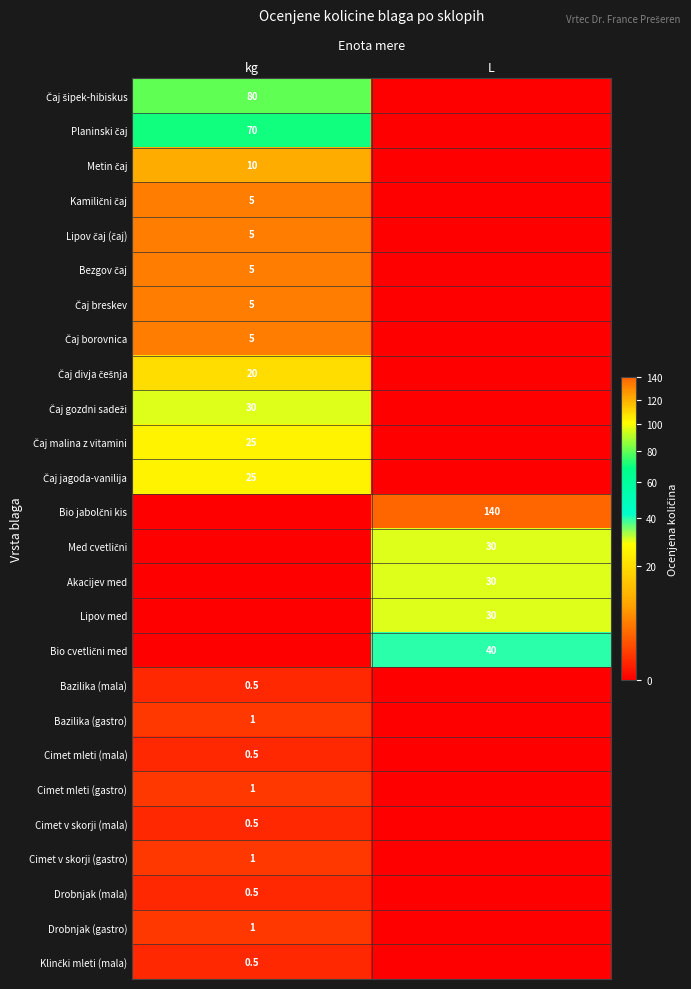

The Drobnjak (gastro) series shows 1.0 at kg. True or false?

True